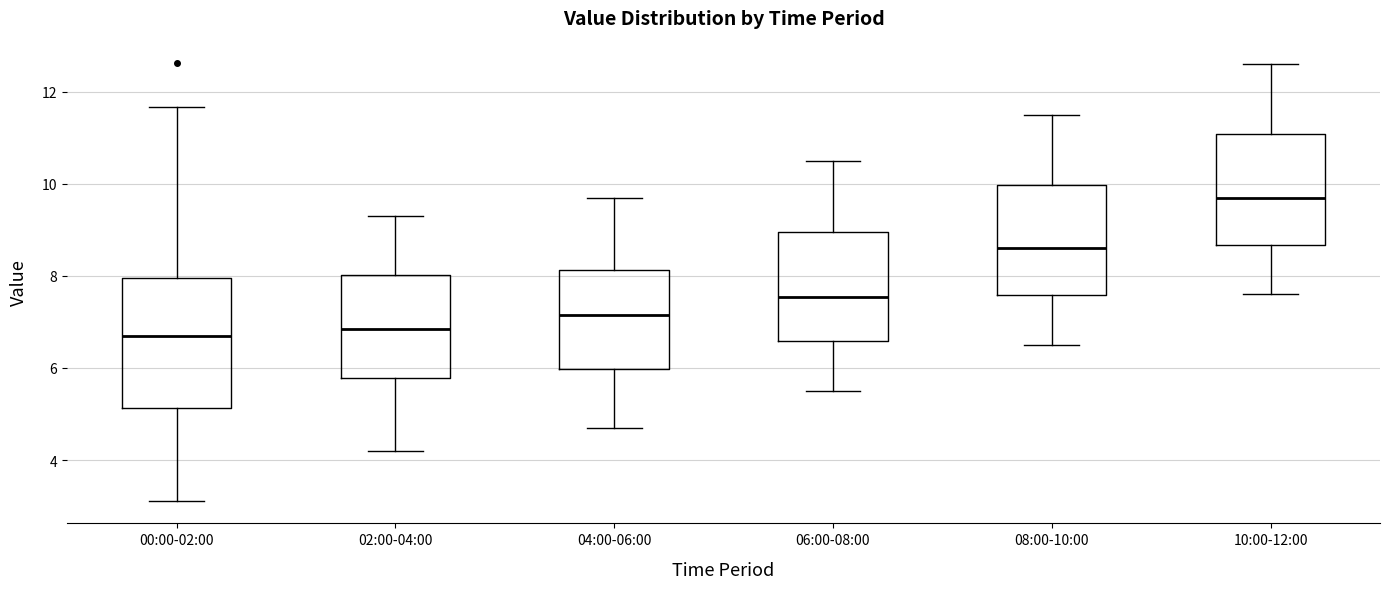

Reading left to right, transcribe this box plot: for each box, give where its median line is, the range the box spans, and where its two whiskers end, as read against the y-axis. The values are not printed on the chart, so give them approximately, as read against the axis.

00:00-02:00: median 6.6, box 5.2 to 8.0, whiskers 3.2 to 11.6
02:00-04:00: median 6.8, box 5.8 to 8.0, whiskers 4.2 to 9.4
04:00-06:00: median 7.2, box 6.0 to 8.2, whiskers 4.8 to 9.8
06:00-08:00: median 7.6, box 6.6 to 9.0, whiskers 5.6 to 10.6
08:00-10:00: median 8.6, box 7.6 to 10.0, whiskers 6.6 to 11.6
10:00-12:00: median 9.8, box 8.6 to 11.0, whiskers 7.6 to 12.6